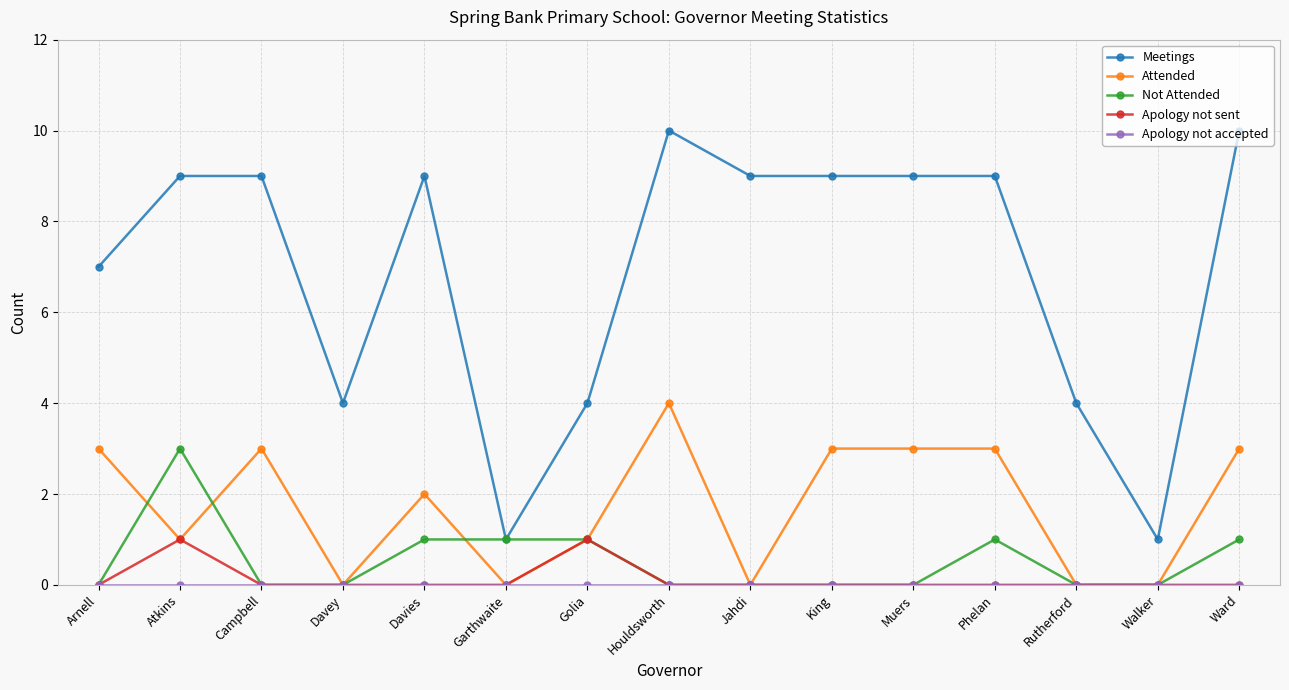

How many distinct data groups are displayed?

5